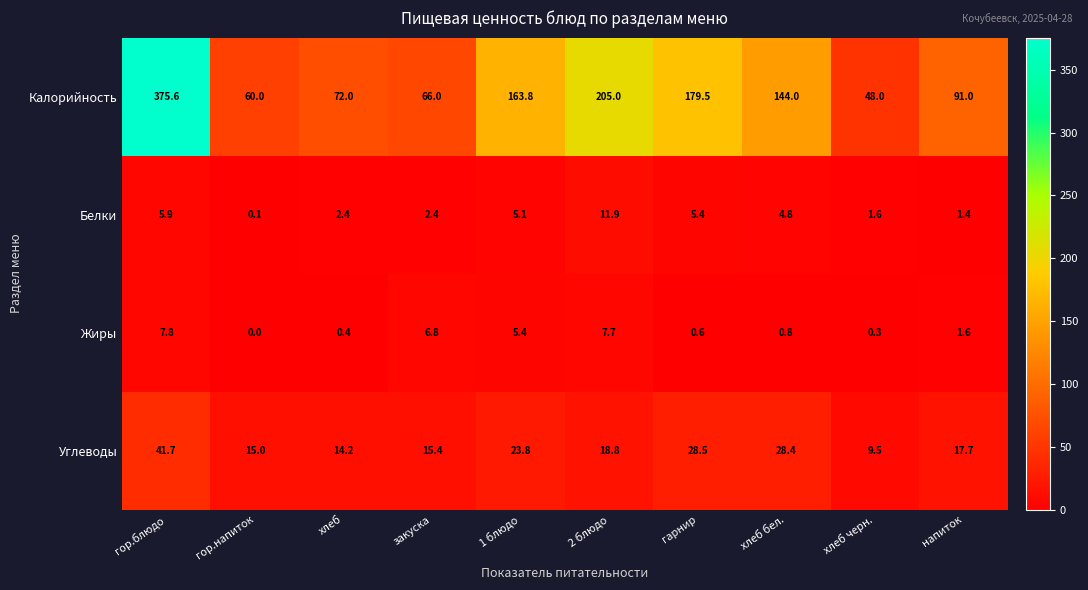

What is the difference between the highest and lowest values at напиток?

89.6